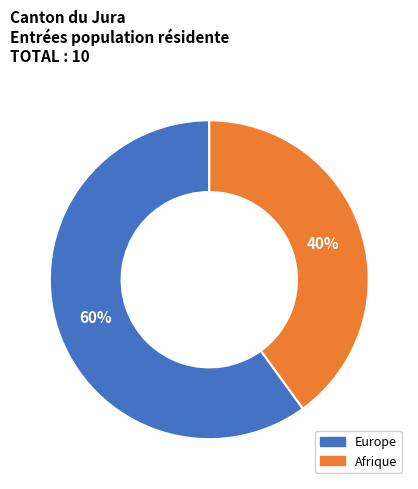

To the nearest percent, what is the combined percentage of Europe and Afrique?

100%